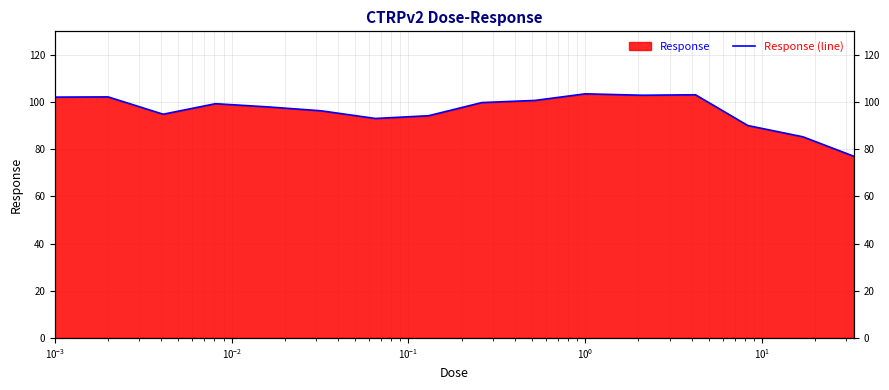

What is the minimum value shown in the chart?

77.0